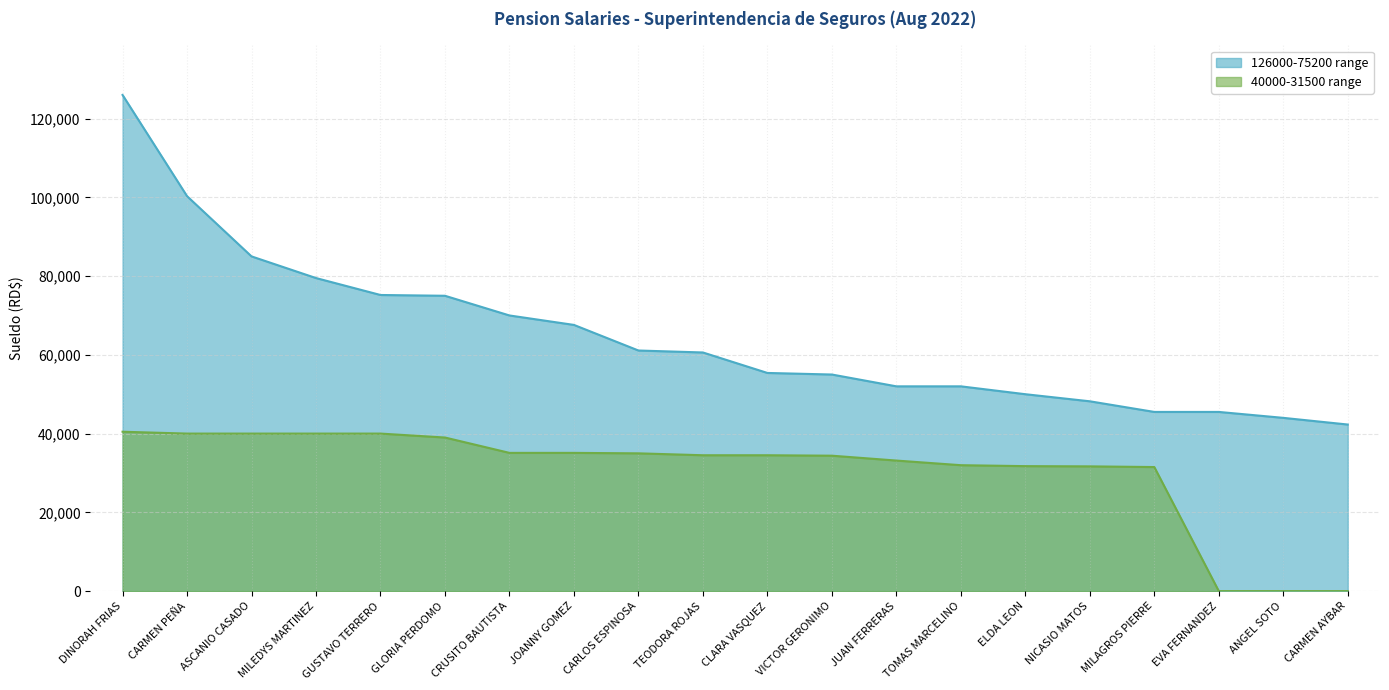

True or false: 126000-75200 range and 40000-31500 range intersect in this chart.

False